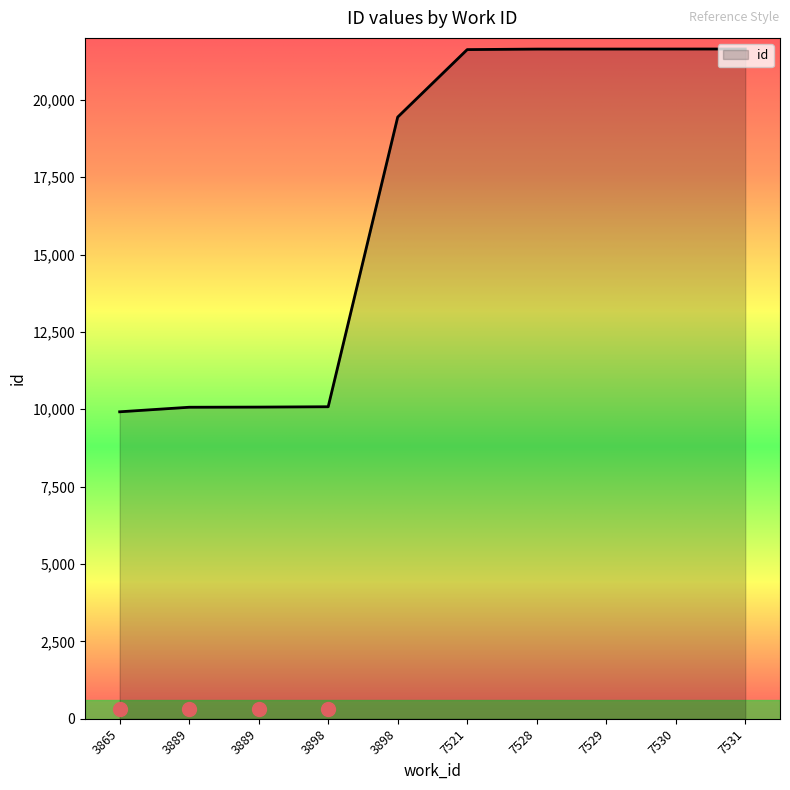

Approximately how many times larger is the value at 7529 compared to 7531?

1.0